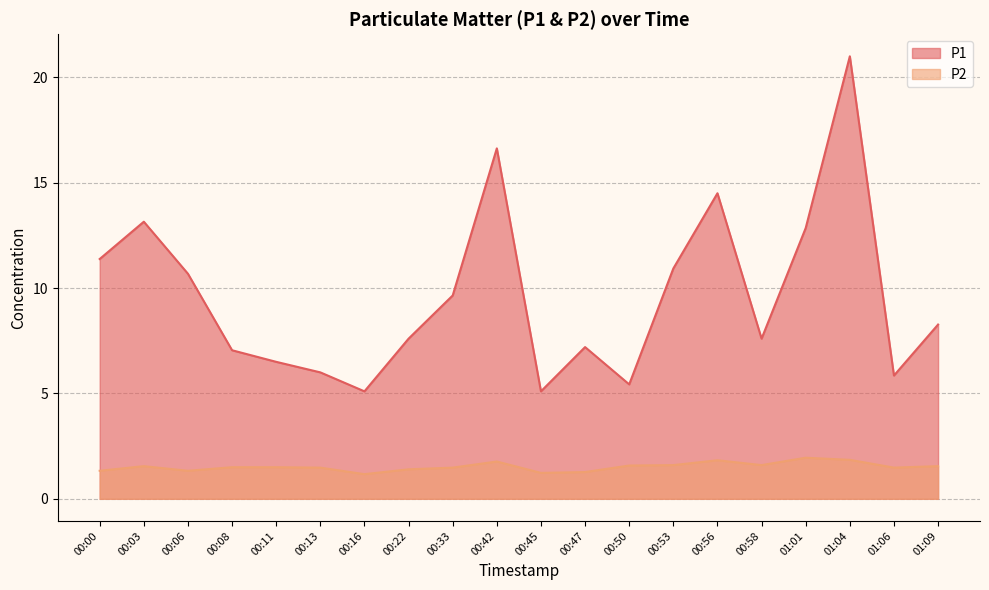

Count the number of categories in the chart.

20